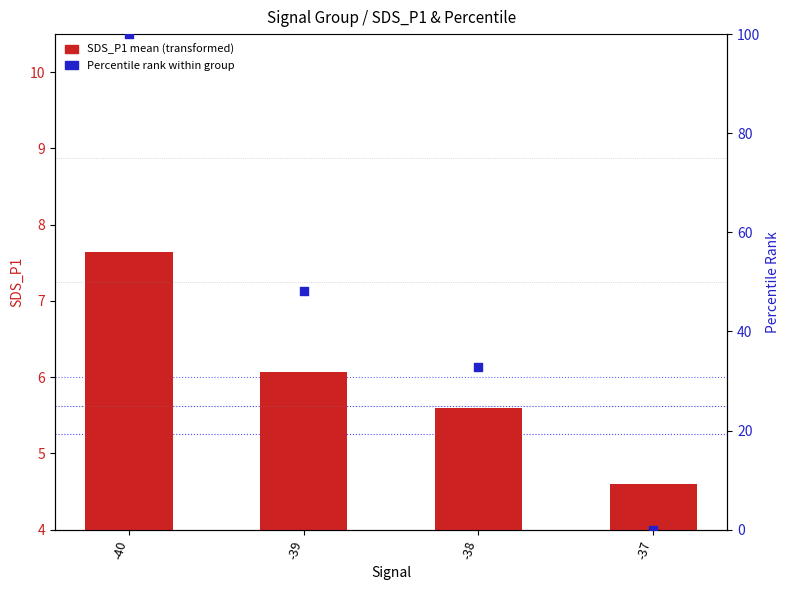

At which category is the sum across all series the highest?

-40